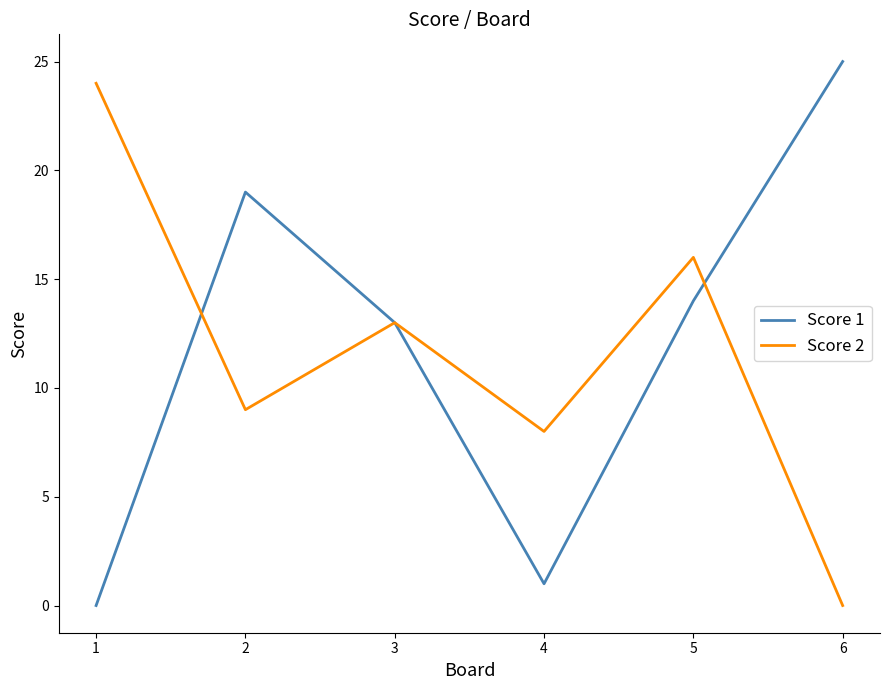

Reading right to left, extract all data points from this chart.

Score 1: 6=25	5=14	4=1	3=13	2=19	1=0
Score 2: 6=0	5=16	4=8	3=13	2=9	1=24